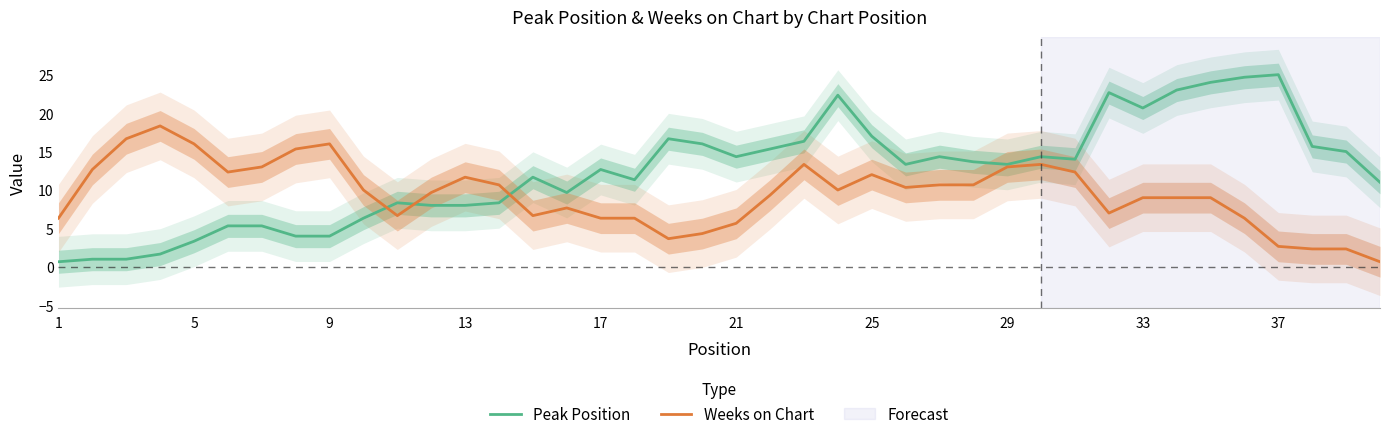

Does the chart display data point markers on the line(s)?

No